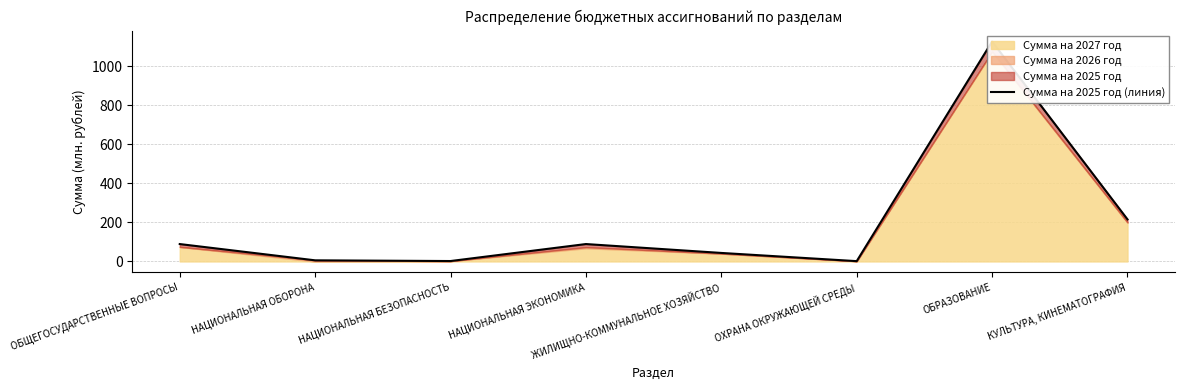

How many lines are shown in the chart?

1